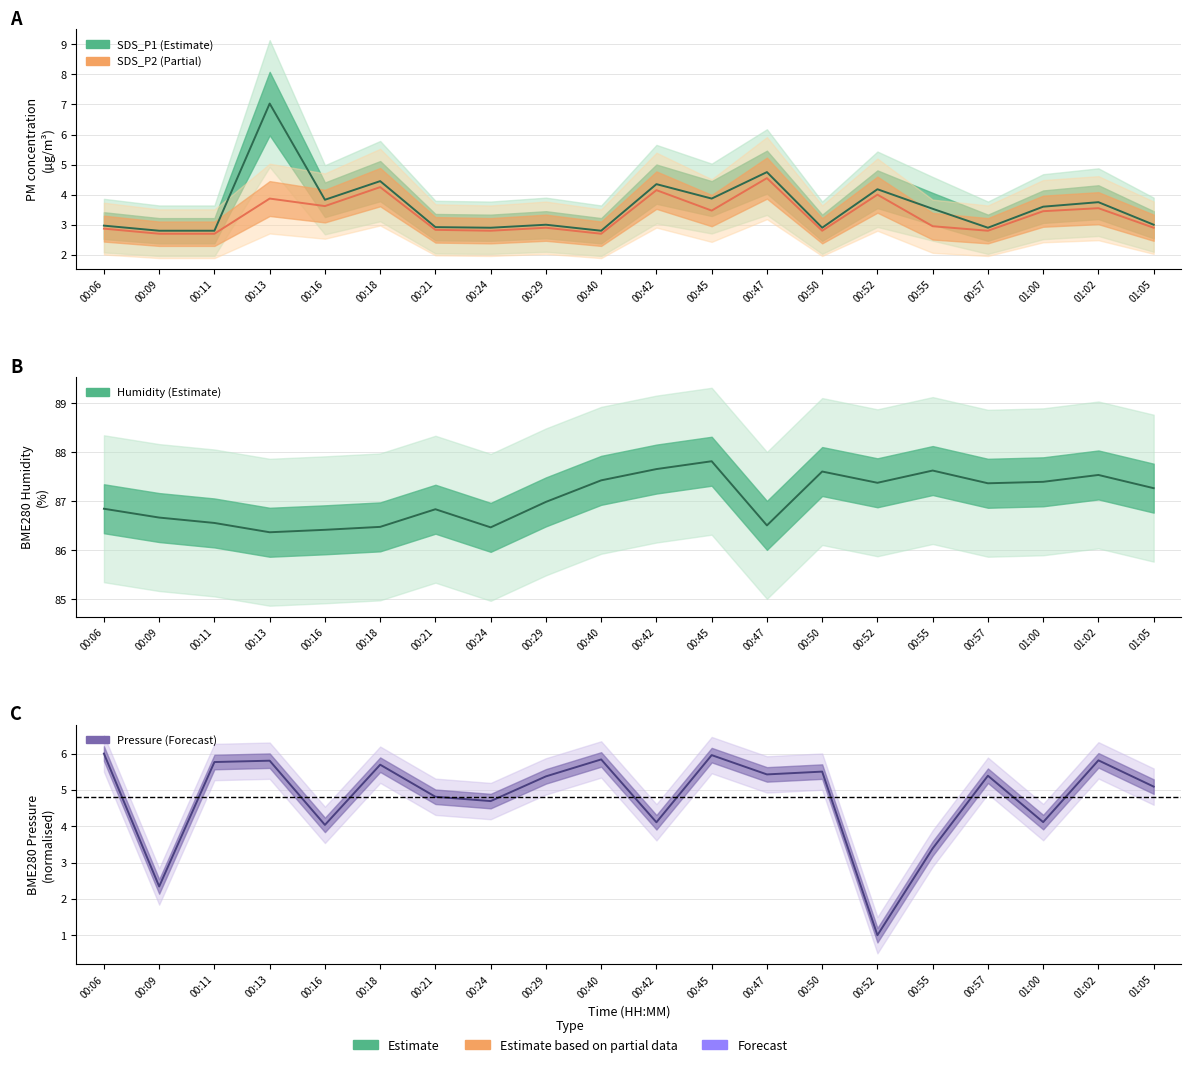

Which series has the largest total across all categories?

Humidity line